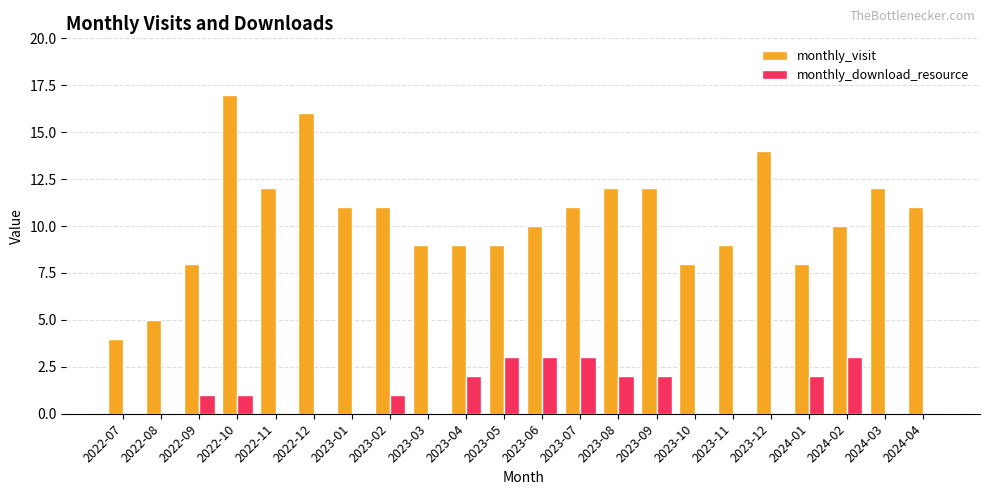

Which series has the largest total across all categories?

monthly_visit